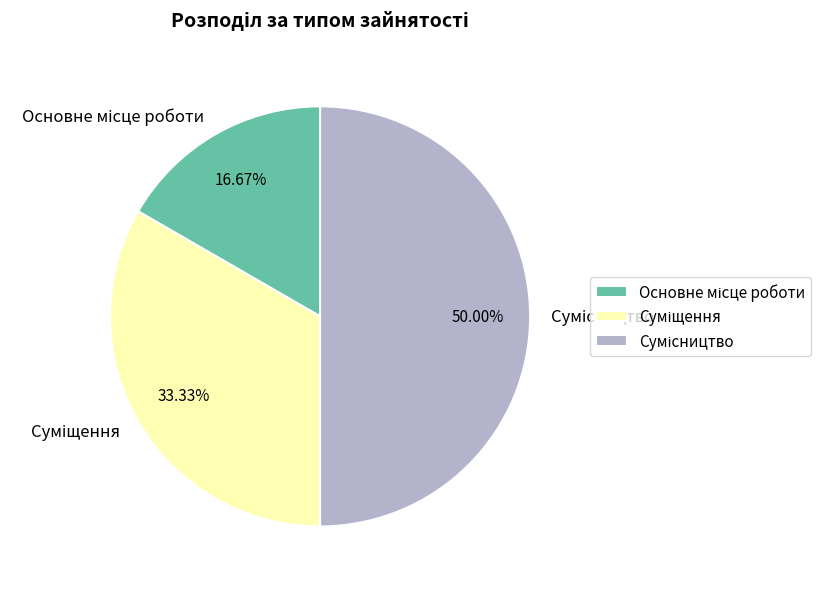

To the nearest percent, what is the average slice percentage?

33%